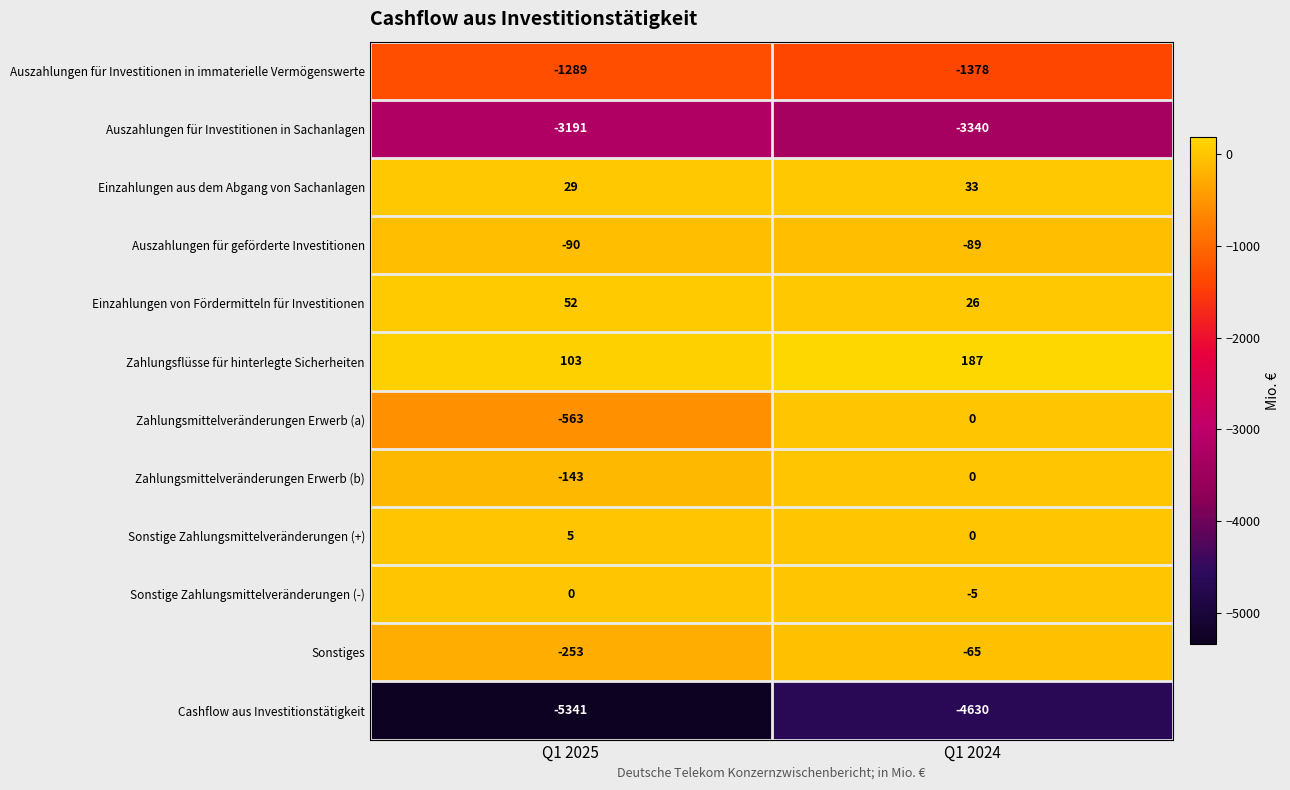

Reading left to right, extract all data points from this chart.

Auszahlungen für Investitionen in immaterielle Vermögenswerte: -1289	-1378
Auszahlungen für Investitionen in Sachanlagen: -3191	-3340
Einzahlungen aus dem Abgang von Sachanlagen: 29	33
Auszahlungen für geförderte Investitionen: -90	-89
Einzahlungen von Fördermitteln für Investitionen: 52	26
Zahlungsflüsse für hinterlegte Sicherheiten: 103	187
Zahlungsmittelveränderungen Erwerb (a): -563	0
Zahlungsmittelveränderungen Erwerb (b): -143	0
Sonstige Zahlungsmittelveränderungen (+): 5	0
Sonstige Zahlungsmittelveränderungen (-): 0	-5
Sonstiges: -253	-65
Cashflow aus Investitionstätigkeit: -5341	-4630